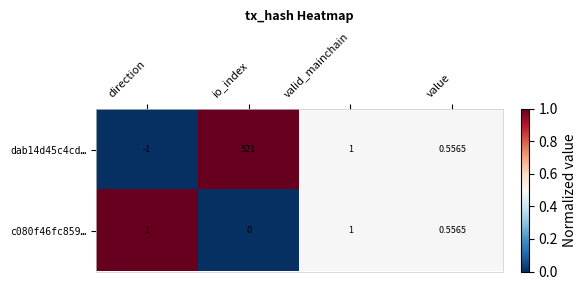

Which series has the widest spread of values?

dab14d45c4cd…